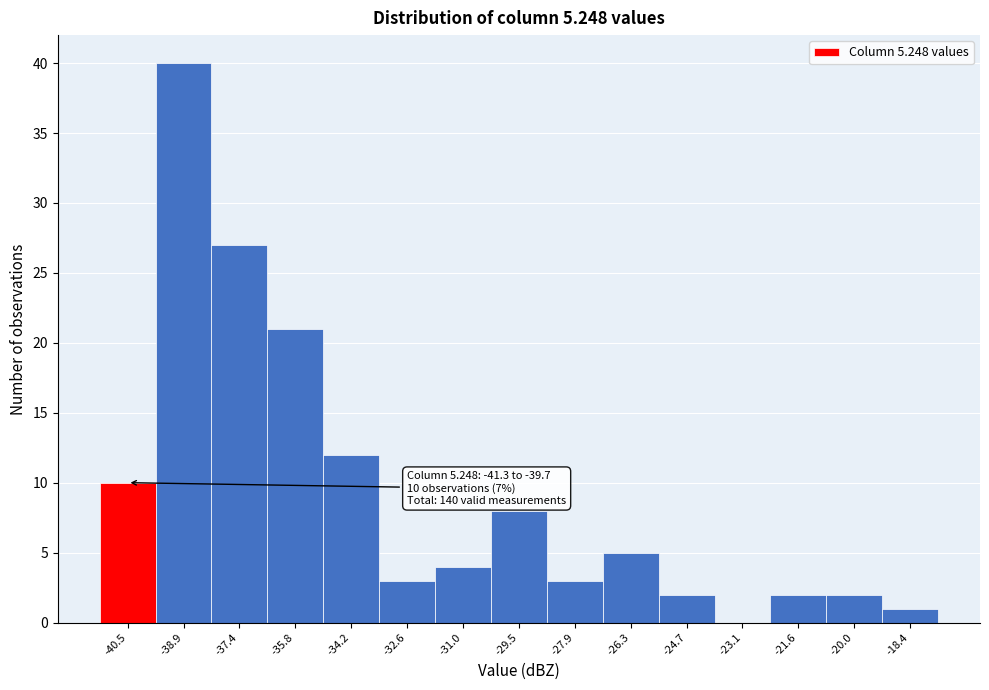

Which range on the x-axis has the tallest bar?

-39.72 to -38.14